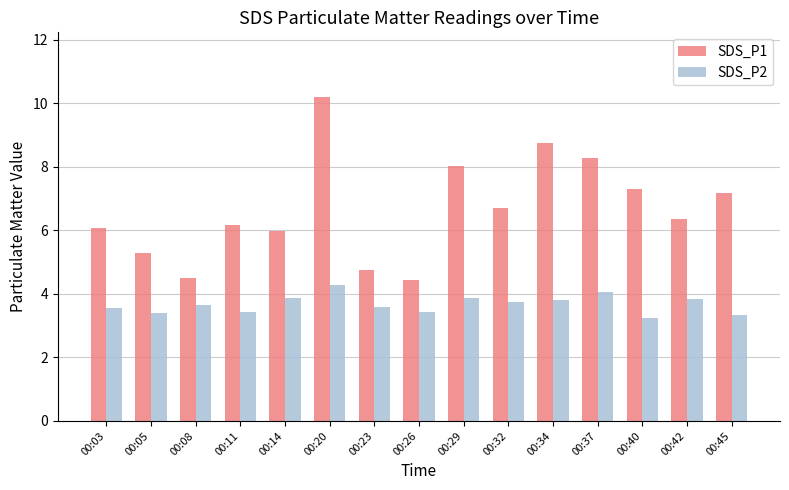

At which category is the sum across all series the highest?

00:20